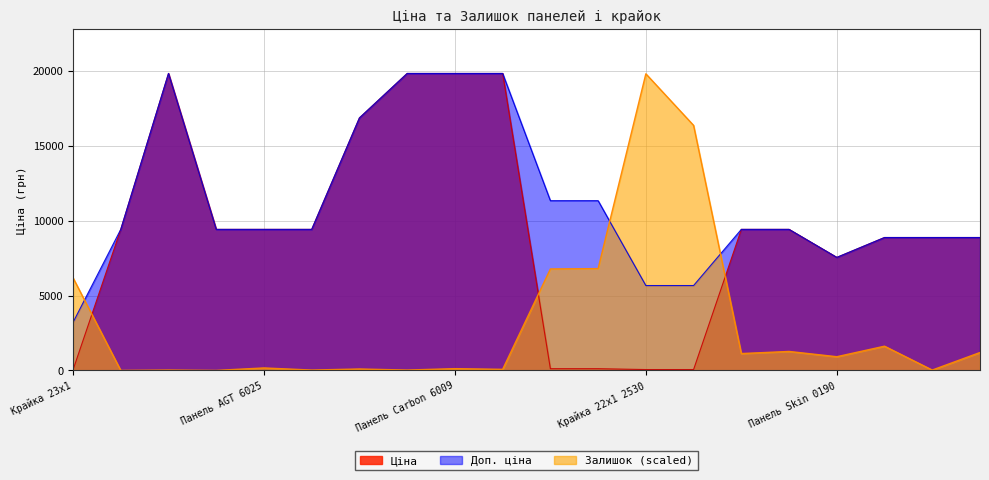

Rank the series by their average value, from highest to lowest.

Доп. ціна, Ціна, Залишок (scaled)